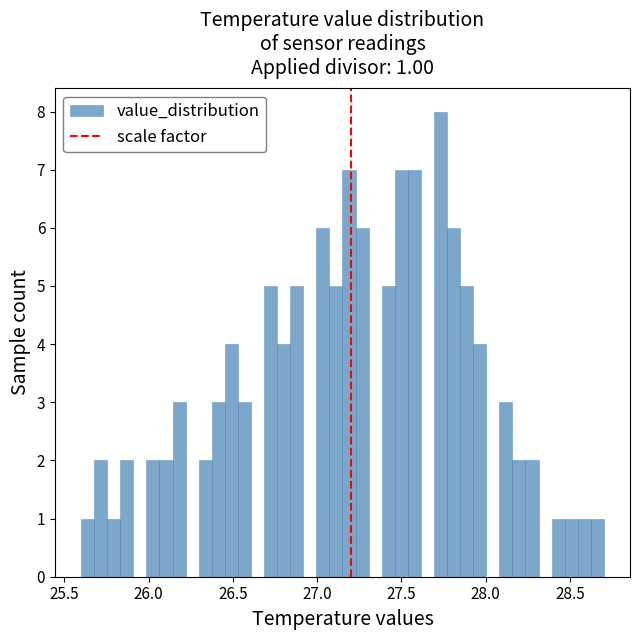

Read against the x-axis, roughly where is the centre of the tallest bar?

27.75